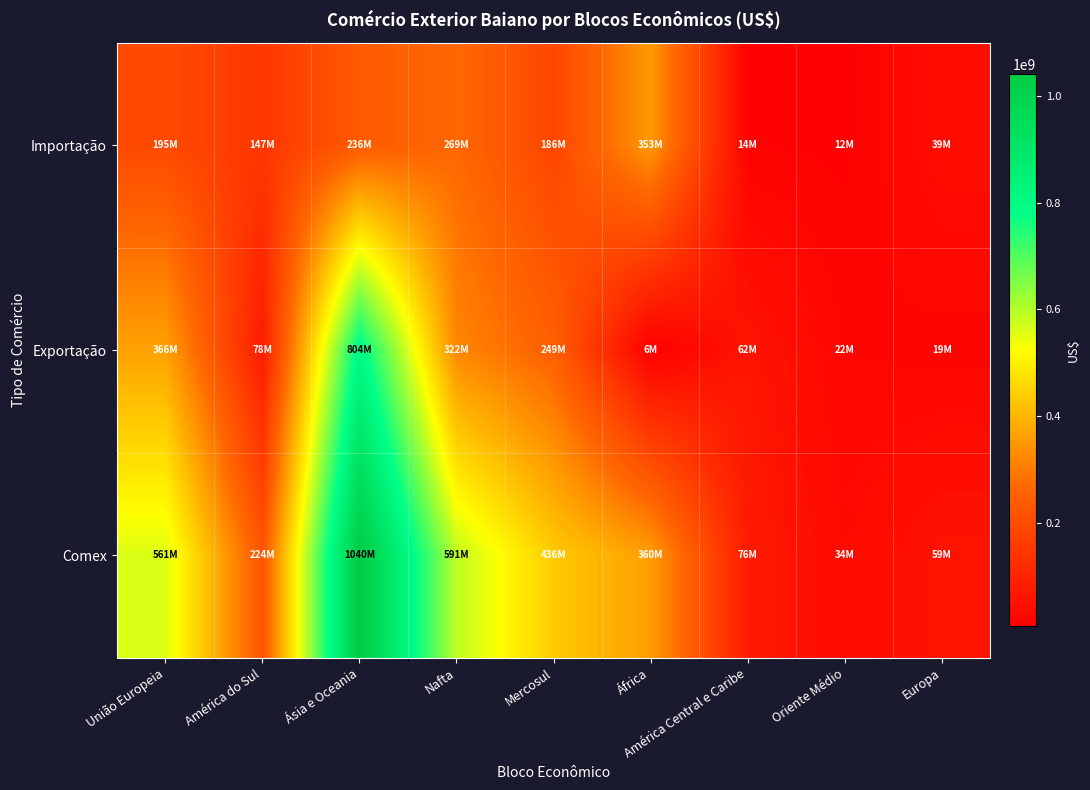

What is the total value across all series at Mercosul?

871486946